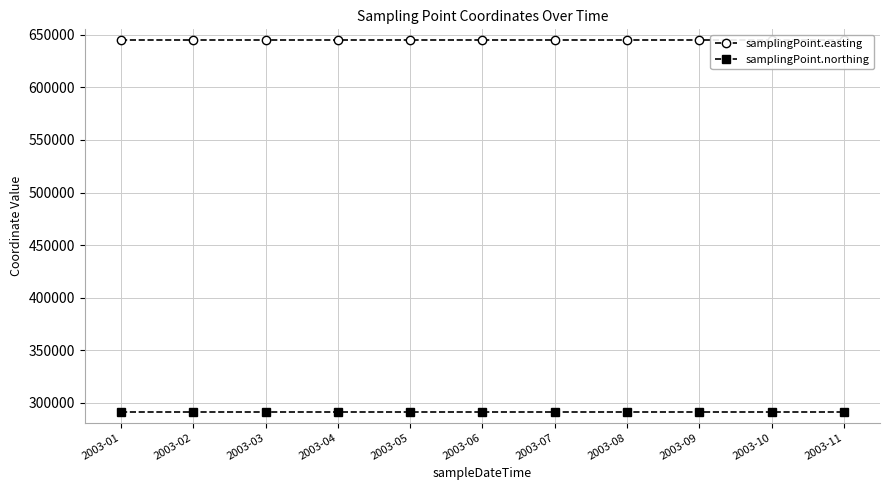

True or false: samplingPoint.easting has more than 1 points higher than both neighbors.

False